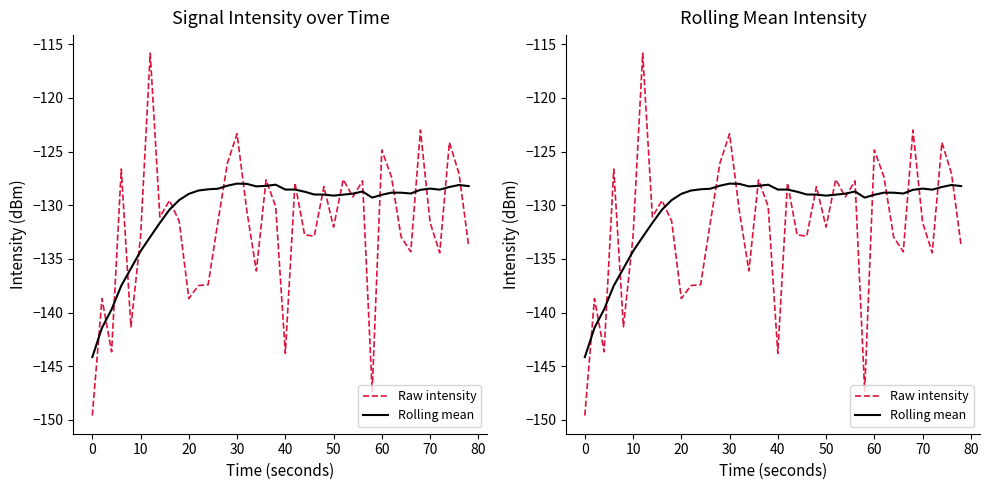

True or false: Rolling mean has a value of -227.1 at 24.

False